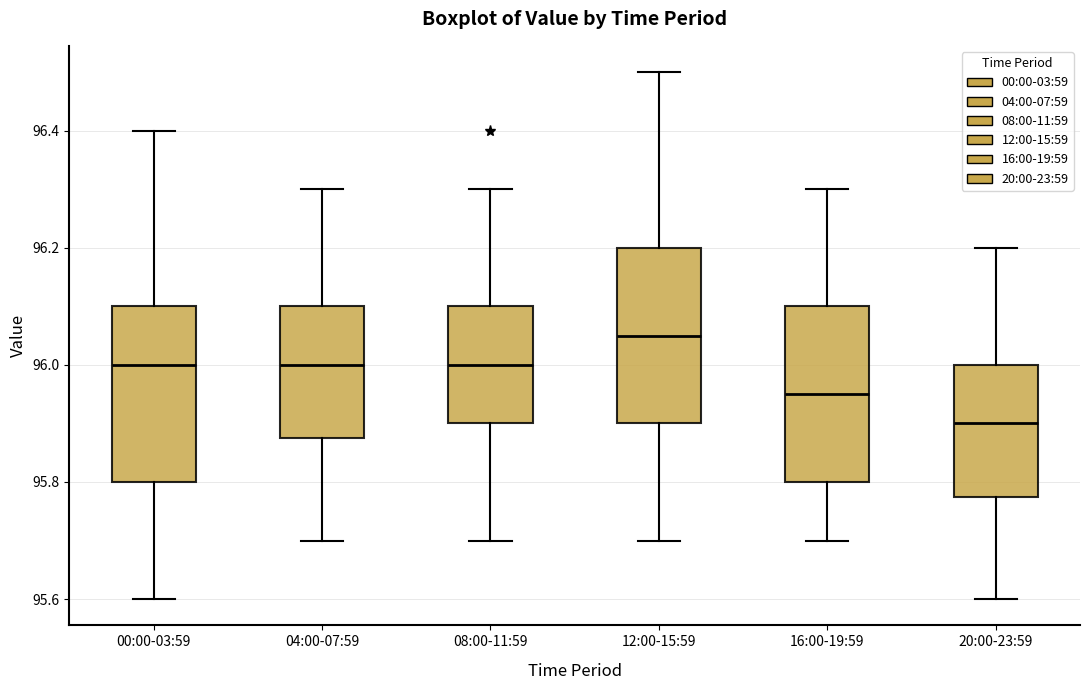

Reading left to right, transcribe this box plot: for each box, give where its median line is, the range the box spans, and where its two whiskers end, as read against the y-axis. The values are not printed on the chart, so give them approximately, as read against the axis.

00:00-03:59: median 96.00, box 95.80 to 96.10, whiskers 95.60 to 96.40
04:00-07:59: median 96.00, box 95.88 to 96.10, whiskers 95.70 to 96.30
08:00-11:59: median 96.00, box 95.90 to 96.10, whiskers 95.70 to 96.30
12:00-15:59: median 96.06, box 95.90 to 96.20, whiskers 95.70 to 96.50
16:00-19:59: median 95.96, box 95.80 to 96.10, whiskers 95.70 to 96.30
20:00-23:59: median 95.90, box 95.78 to 96.00, whiskers 95.60 to 96.20